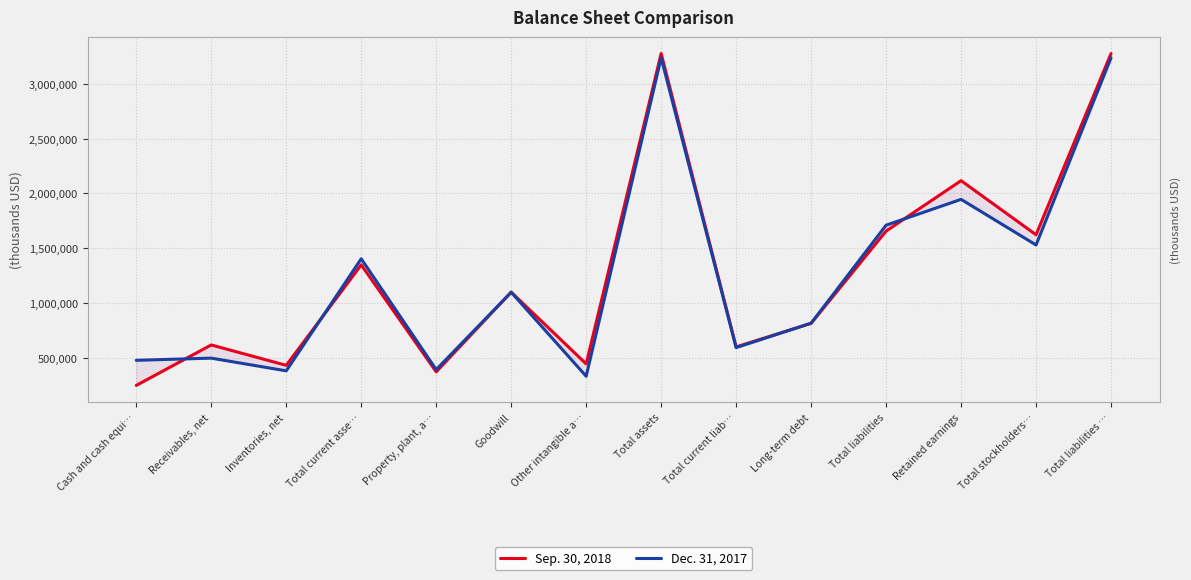

Where is Sep. 30, 2018 nearest to the value 1760994?

Total liabilities